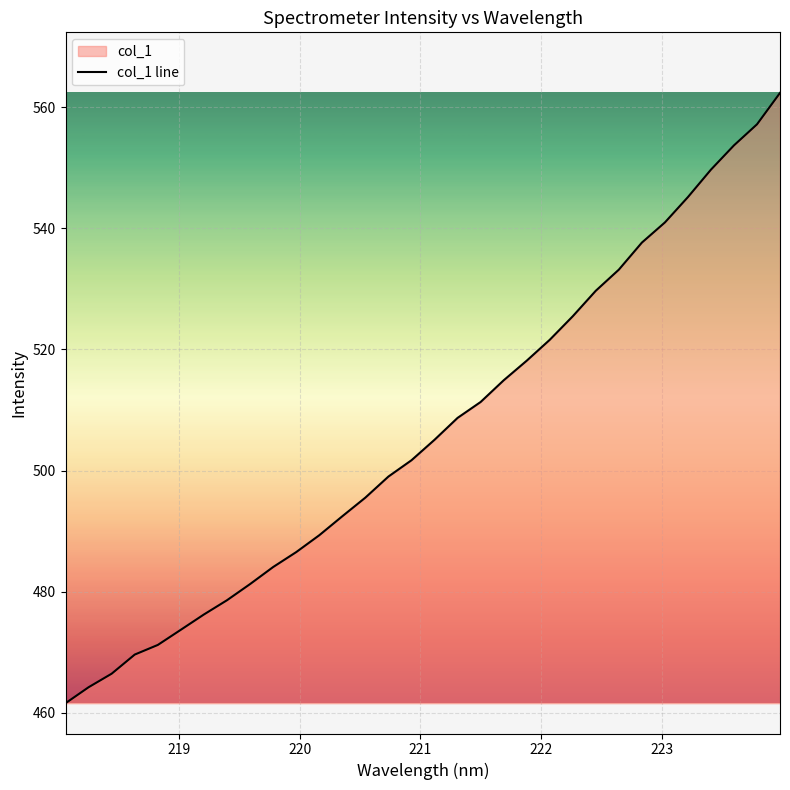

How many values exceed 505?

16